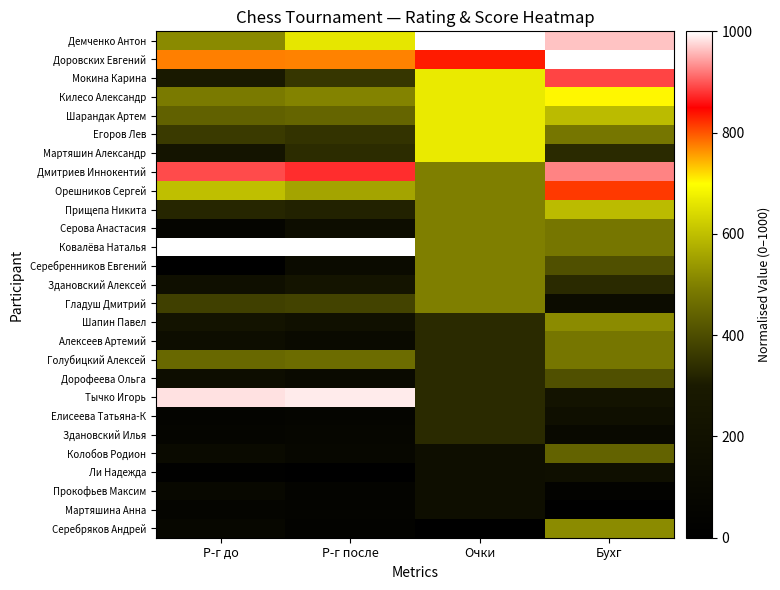

Reading left to right, list all the values displayed in this chart.

Демченко Антон: Р-г до=517.2	Р-г после=661.0	Очки=1000.0	Бухг=963.0
Доровских Евгений: Р-г до=775.0	Р-г после=771.5	Очки=833.3	Бухг=1000.0
Мокина Карина: Р-г до=293.0	Р-г после=356.5	Очки=666.7	Бухг=888.9
Килесо Александр: Р-г до=490.0	Р-г после=504.5	Очки=666.7	Бухг=703.7
Шарандак Артем: Р-г до=441.2	Р-г после=448.8	Очки=666.7	Бухг=592.6
Егоров Лев: Р-г до=364.7	Р-г после=351.2	Очки=666.7	Бухг=481.5
Мартяшин Александр: Р-г до=241.4	Р-г после=337.4	Очки=666.7	Бухг=333.3
Дмитриев Иннокентий: Р-г до=893.5	Р-г после=875.6	Очки=500.0	Бухг=925.9
Орешников Сергей: Р-г до=600.5	Р-г после=558.1	Очки=500.0	Бухг=814.8
Прищепа Никита: Р-г до=325.1	Р-г после=317.9	Очки=500.0	Бухг=592.6
Серова Анастасия: Р-г до=64.5	Р-г после=154.1	Очки=500.0	Бухг=481.5
Ковалёва Наталья: Р-г до=1000.0	Р-г после=1000.0	Очки=500.0	Бухг=481.5
Серебренников Евгений: Р-г до=0.0	Р-г после=138.6	Очки=500.0	Бухг=407.4
Здановский Алексей: Р-г до=174.5	Р-г после=230.9	Очки=500.0	Бухг=333.3
Гладуш Дмитрий: Р-г до=375.5	Р-г после=380.9	Очки=500.0	Бухг=148.1
Шапин Павел: Р-г до=221.0	Р-г после=191.1	Очки=333.3	Бухг=518.5
Алексеев Артемий: Р-г до=153.3	Р-г после=122.8	Очки=333.3	Бухг=481.5
Голубицкий Алексей: Р-г до=453.2	Р-г после=462.6	Очки=333.3	Бухг=481.5
Дорофеева Ольга: Р-г до=150.9	Р-г после=122.0	Очки=333.3	Бухг=407.4
Тычко Игорь: Р-г до=982.4	Р-г после=986.6	Очки=333.3	Бухг=222.2
Елисеева Татьяна-К: Р-г до=47.6	Р-г после=58.9	Очки=333.3	Бухг=185.2
Здановский Илья: Р-г до=66.9	Р-г после=75.2	Очки=333.3	Бухг=111.1
Колобов Родион: Р-г до=122.5	Р-г после=89.0	Очки=166.7	Бухг=444.4
Ли Надежда: Р-г до=13.6	Р-г после=0.0	Очки=166.7	Бухг=185.2
Прокофьев Максим: Р-г до=105.3	Р-г после=55.3	Очки=166.7	Бухг=37.0
Мартяшина Анна: Р-г до=67.3	Р-г после=55.3	Очки=166.7	Бухг=0.0
Серебряков Андрей: Р-г до=93.3	Р-г после=43.1	Очки=0.0	Бухг=518.5